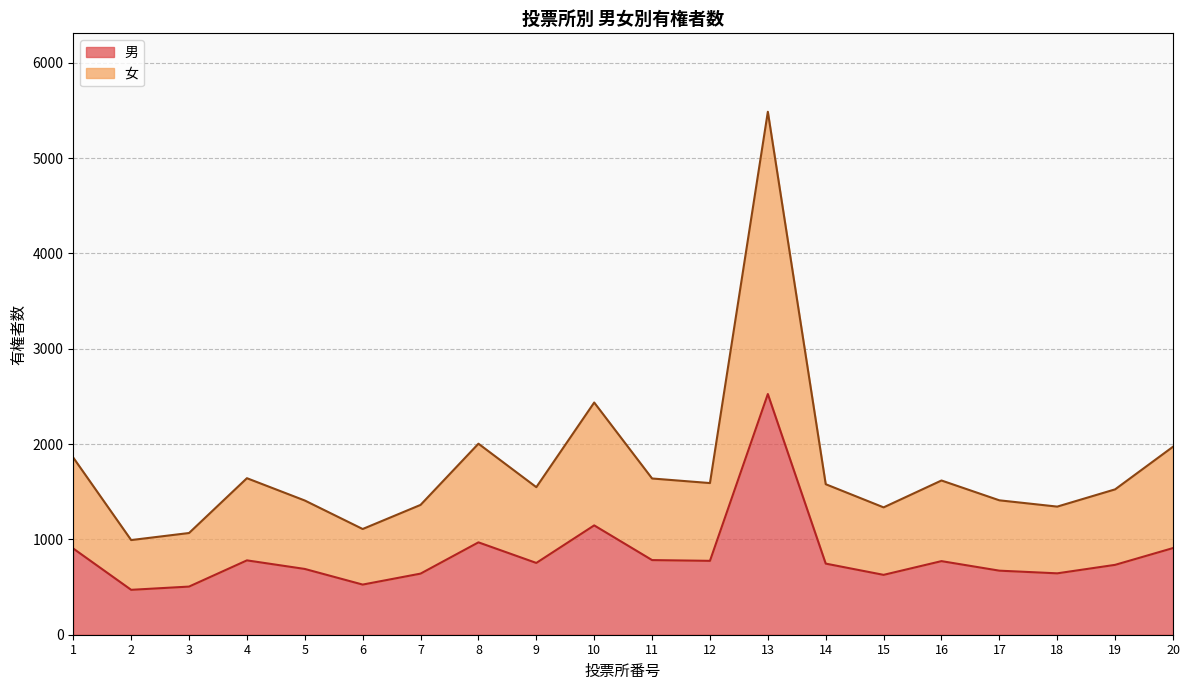

True or false: 男 and 女 intersect in this chart.

False